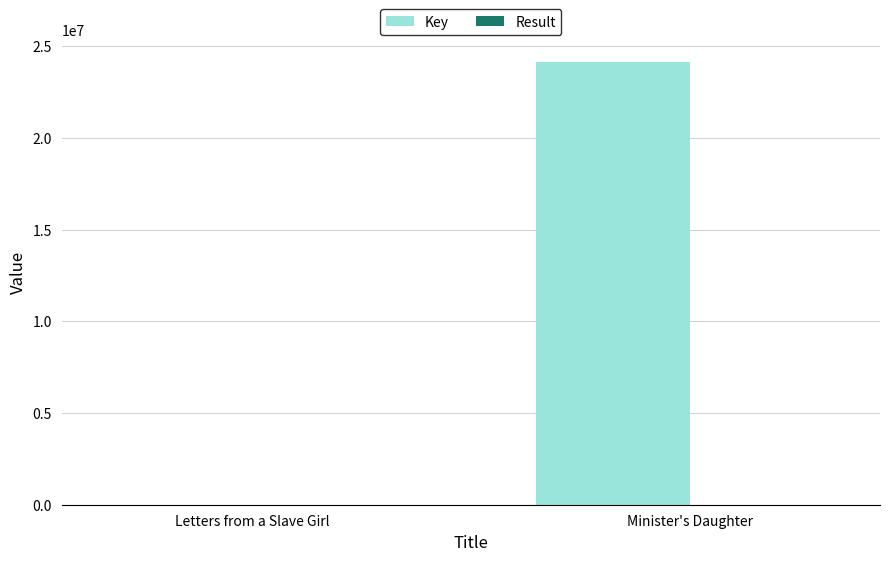

At which category is the sum across all series the highest?

Minister's Daughter